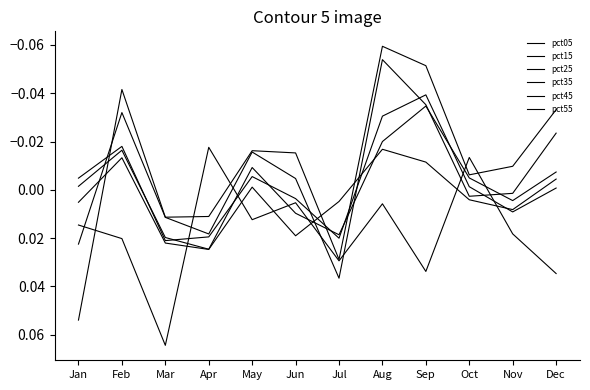

How many lines are shown in the chart?

6